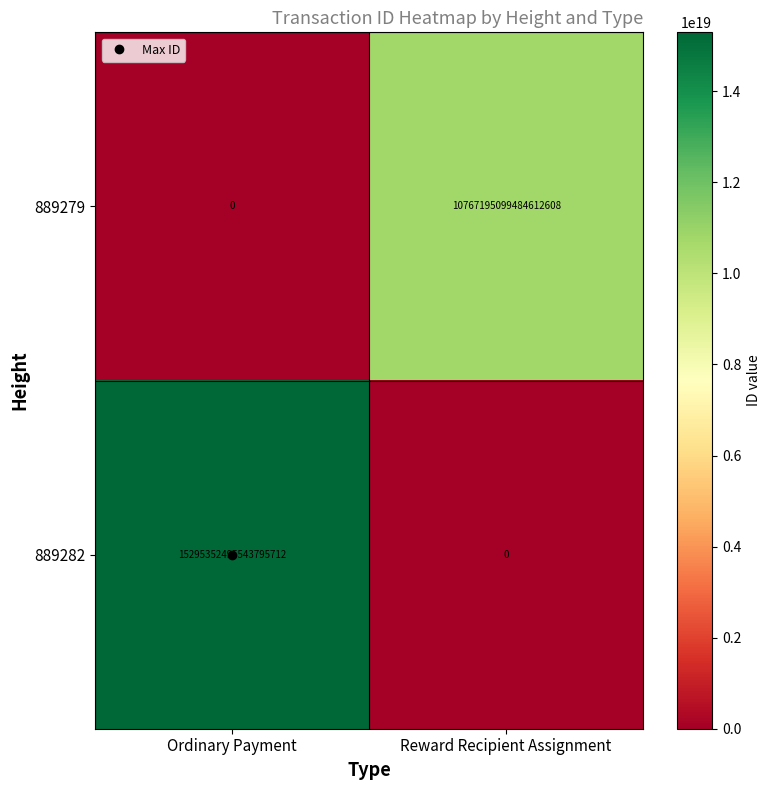

How many positive values does the 889282 series have?

1